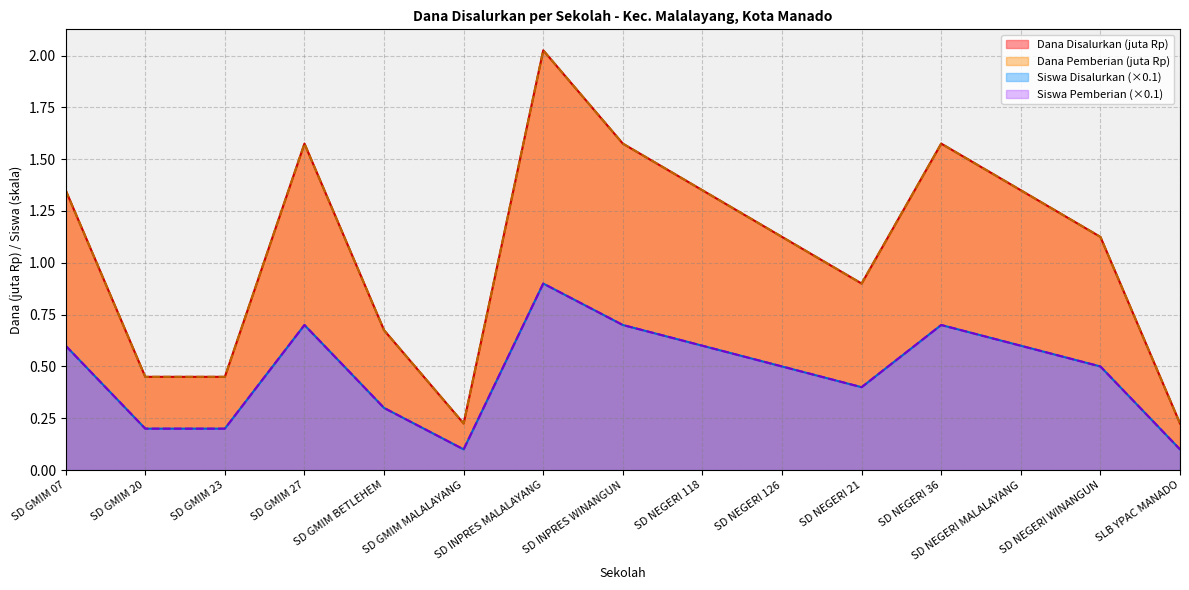

What is the difference between the Dana Pemberian values at SD GMIM 20 and SD GMIM MALALAYANG?

0.2